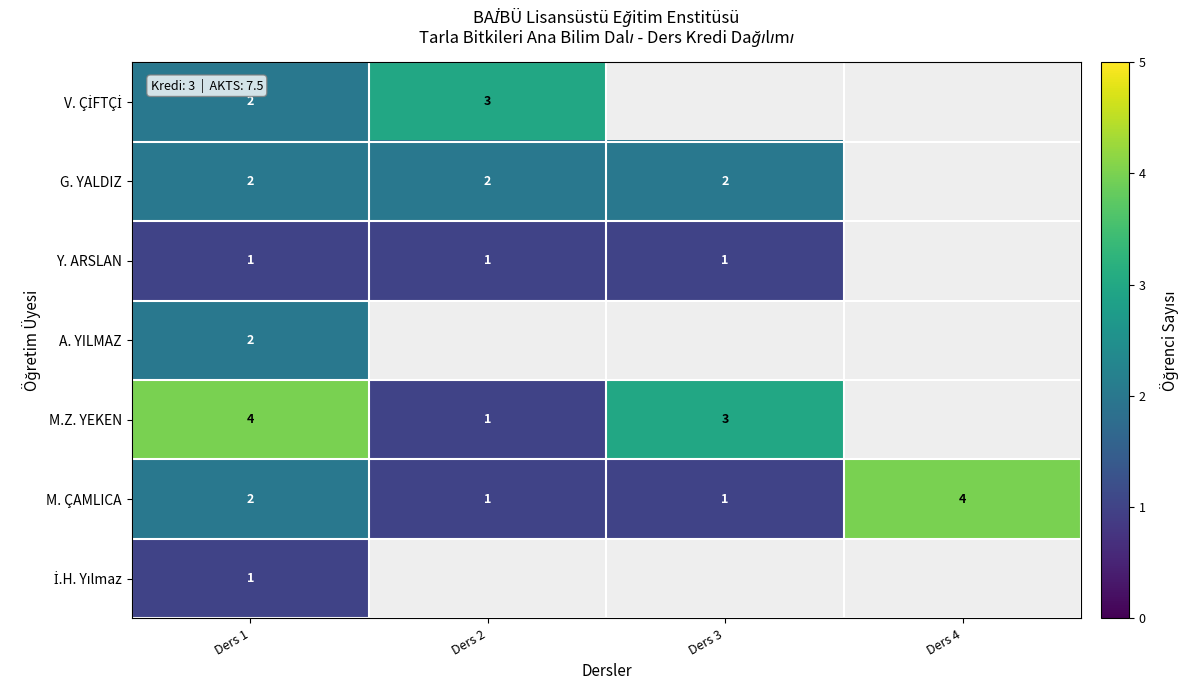

At which label is M. ÇAMLICA closest to 2?

Ders 1